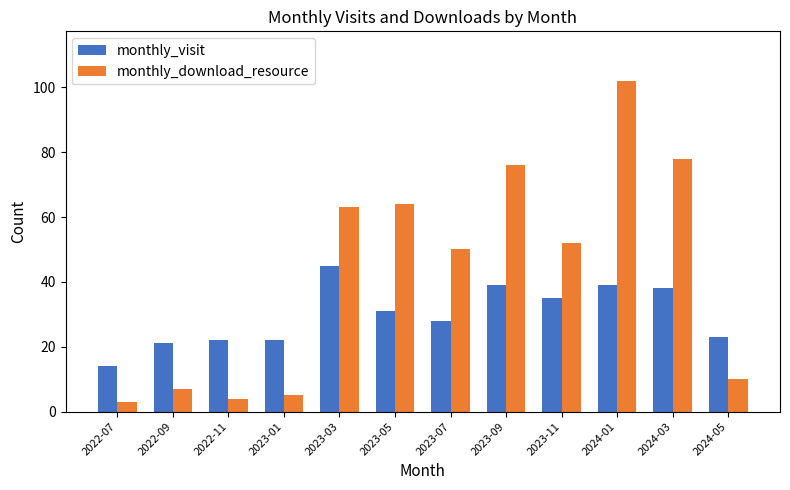

What are all the series names shown in the legend?

monthly_visit, monthly_download_resource